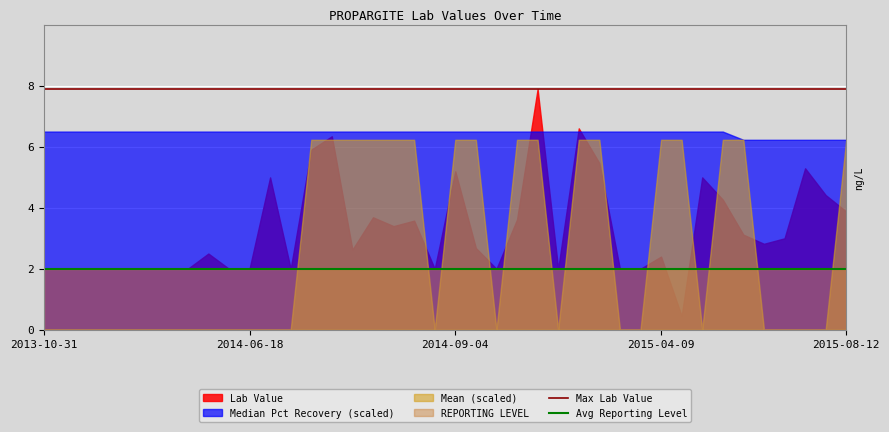

What is the sum of all Max Lab Value values?

15.8